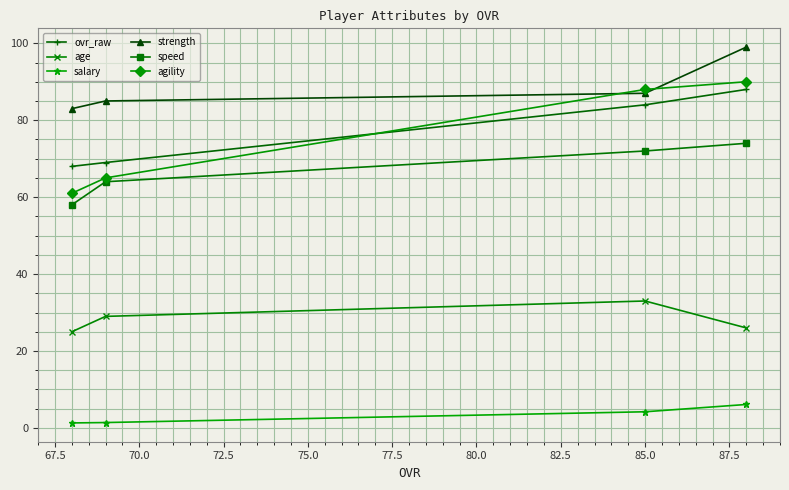

Which series has the largest range (max minus min)?

agility